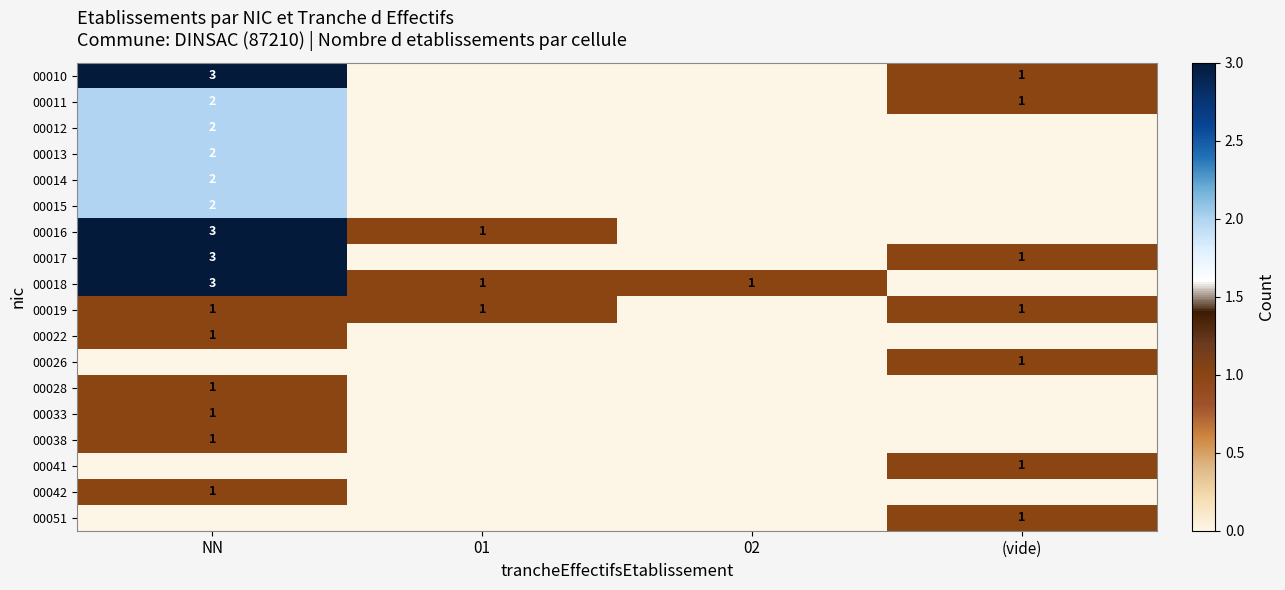

The value of 00016 at NN is 1. True or false?

False